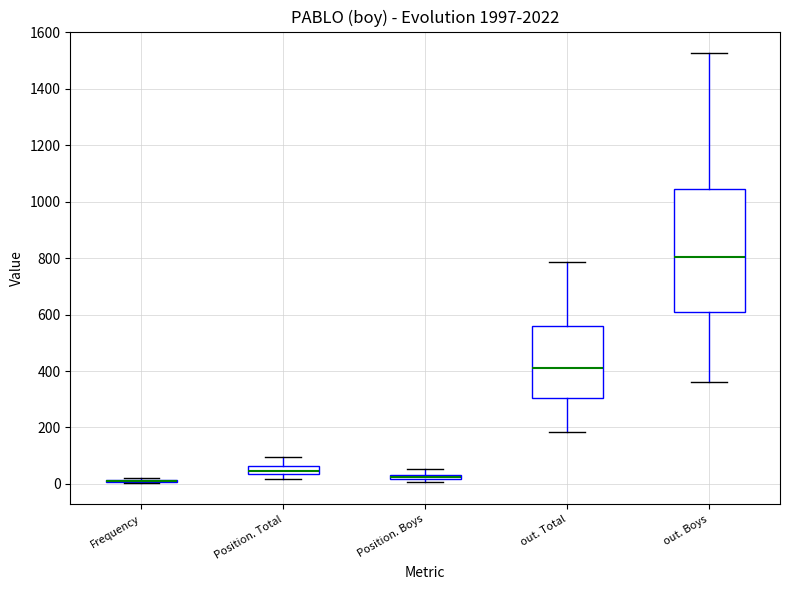

Where does the upper whisker of the box for Position. Total end on the y-axis? The values are not printed on the chart, so give them approximately, as read against the axis.

100